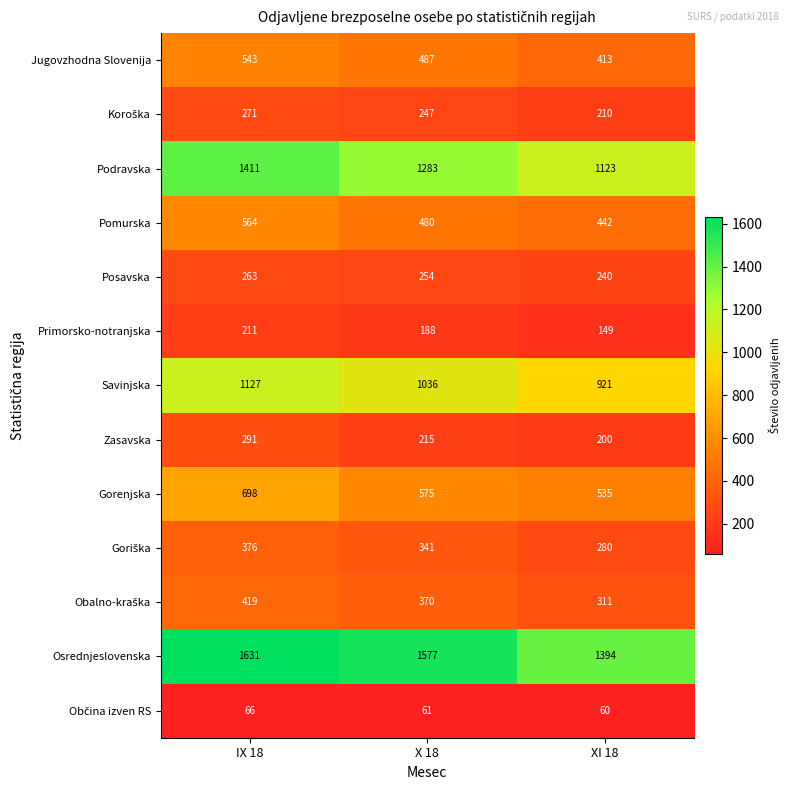

What is the highest value of the Gorenjska series?

698